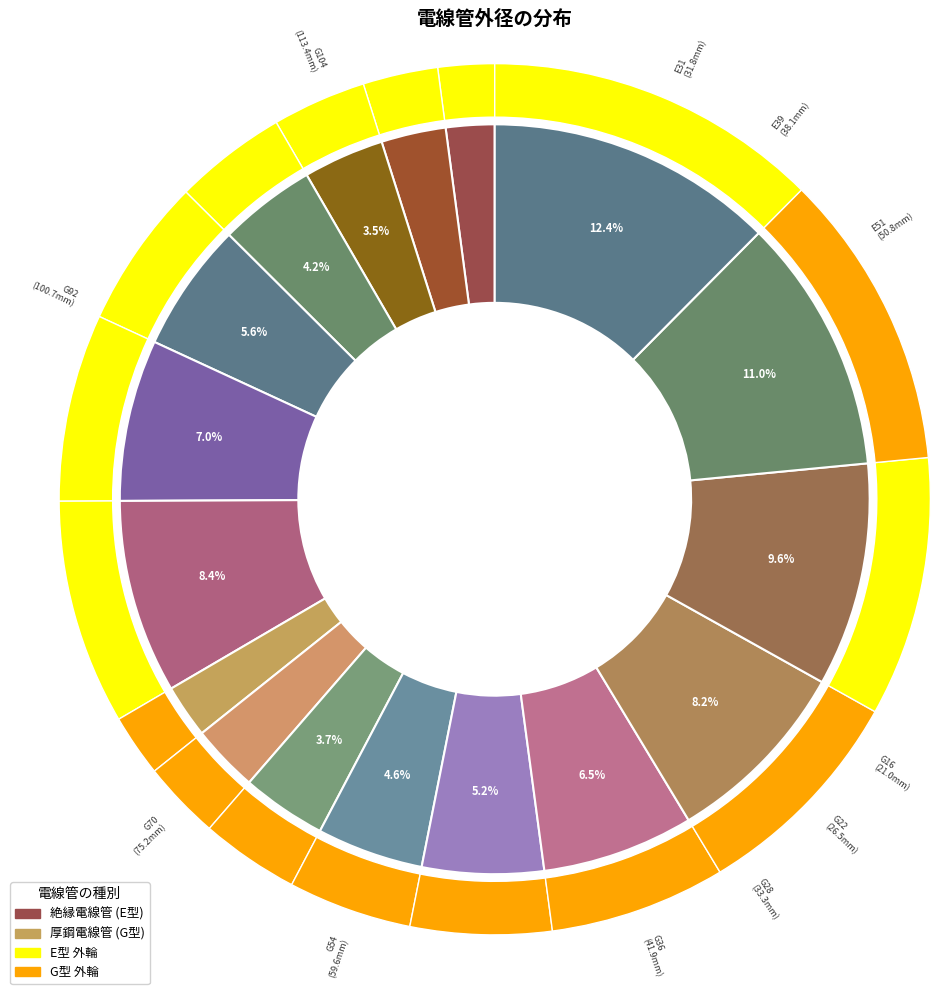

Between G42 and E25, which is larger?

G42